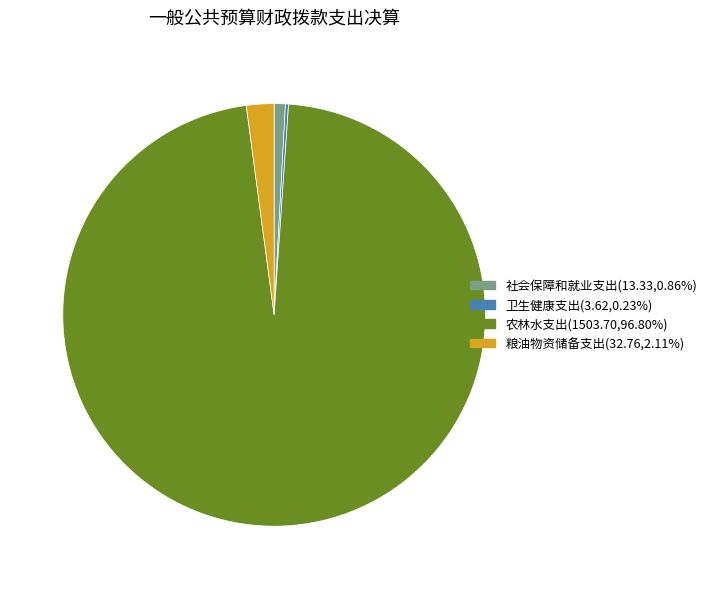

Between 粮油物资储备支出 and 农林水支出, which is larger?

农林水支出